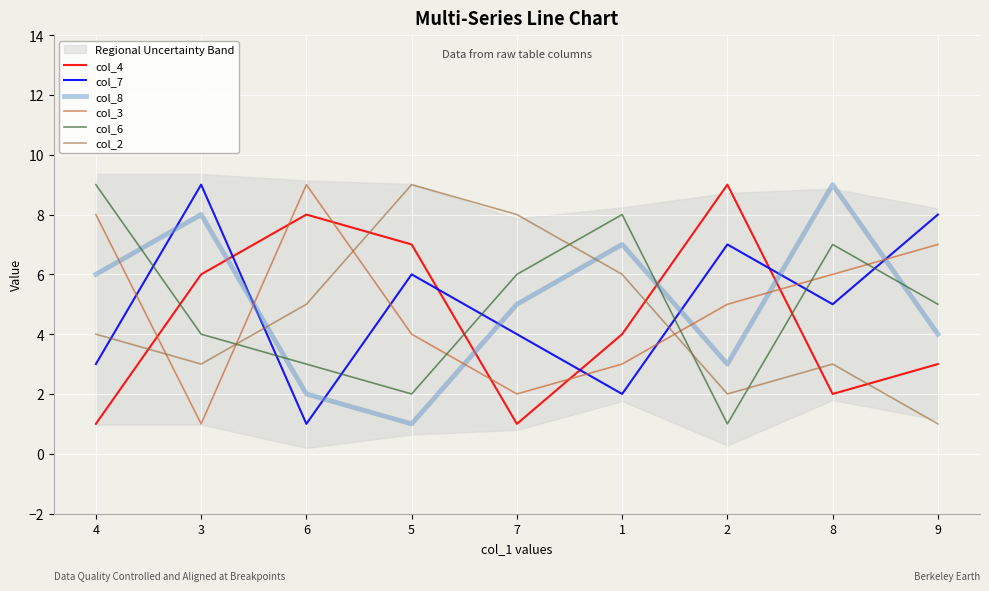

What are all the series names shown in the legend?

col_4, col_7, col_8, col_3, col_6, col_2